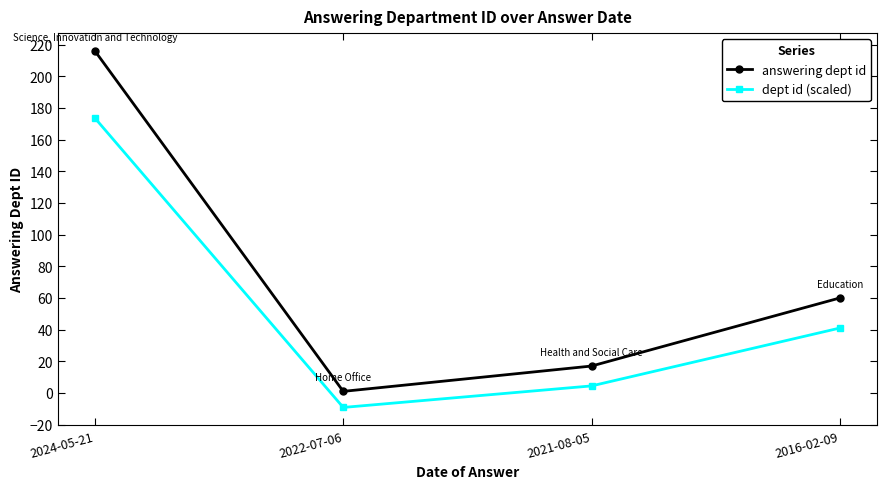

The answering dept id series shows 27.1 at 2021-08-05. True or false?

False